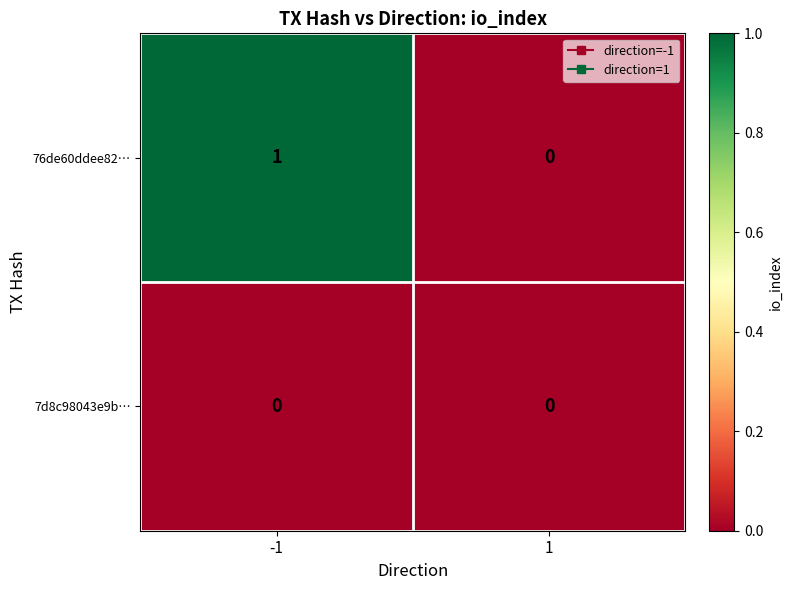

Which series changed the most between -1 and 1?

76de60ddee82…